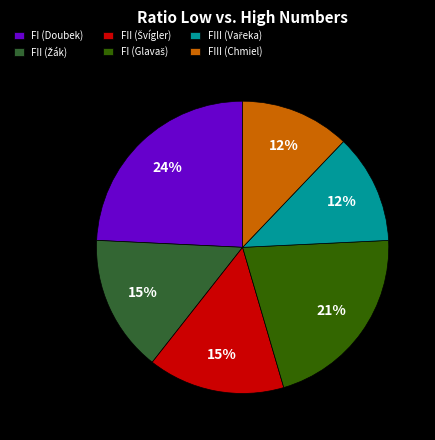

To the nearest percent, what percentage of the pie is FI (Doubek)?

24%